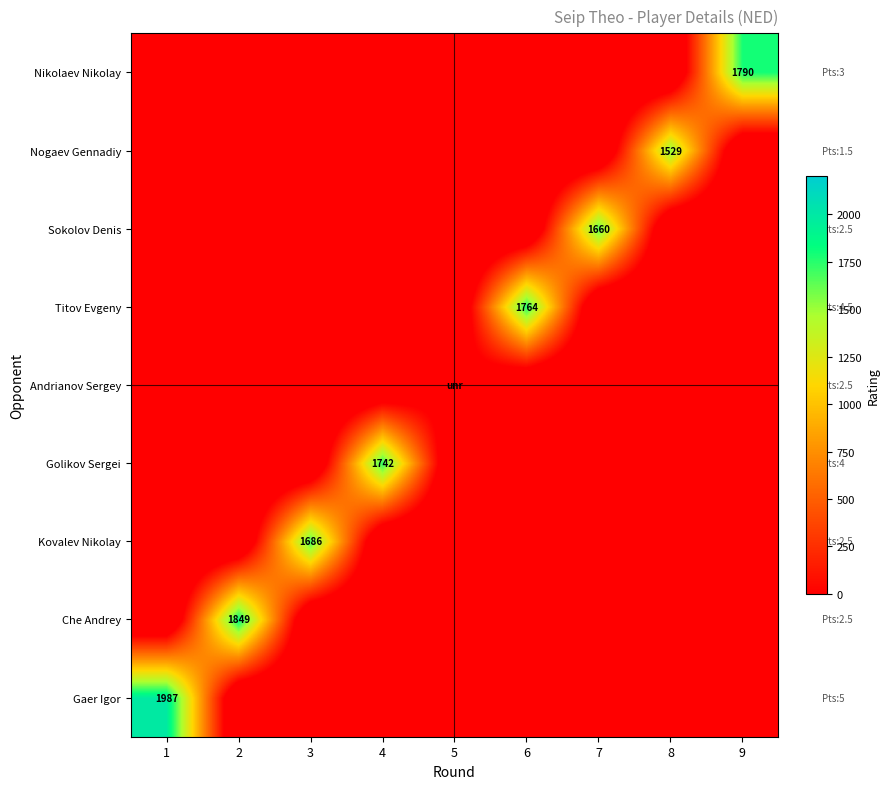

How many series are shown in this chart?

9